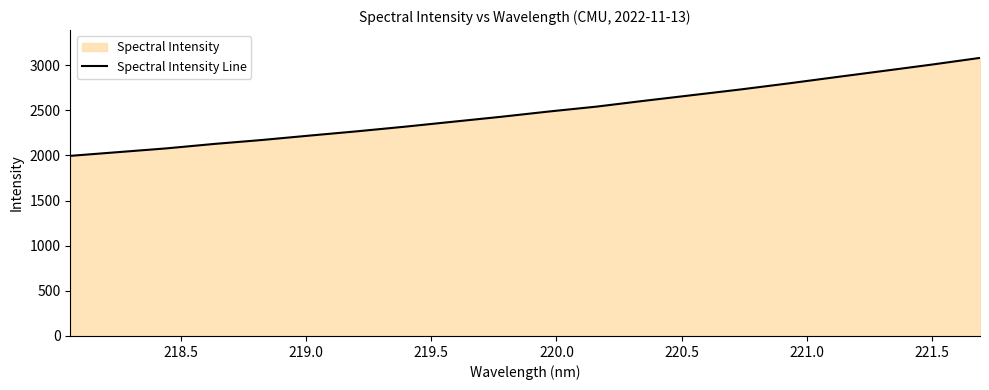

What is the difference between the maximum and minimum values?

1085.5